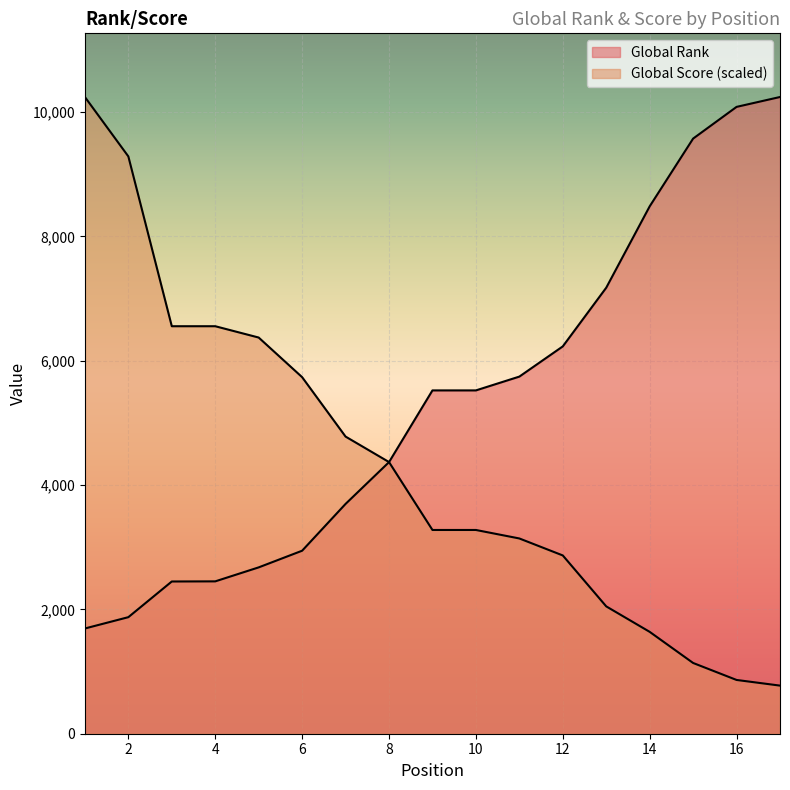

How many data points does each series have?

17